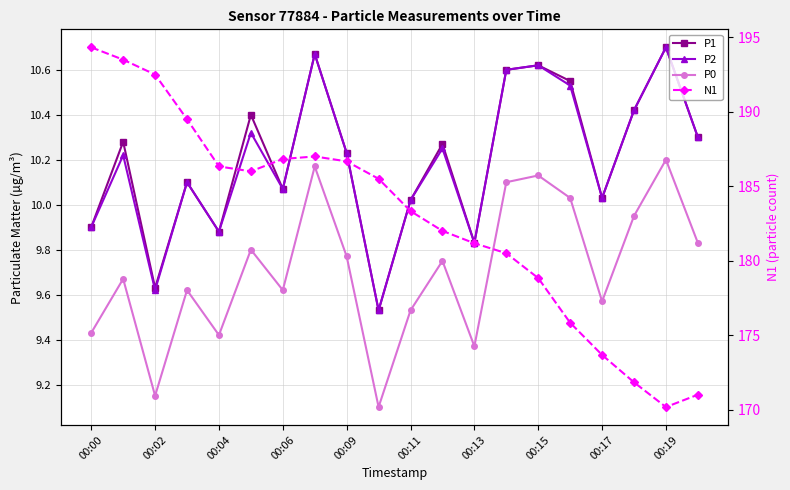

Reading left to right, transcribe all the data shown in this chart.

P1: 9.9	10.3	9.6	10.1	9.9	10.4	10.1	10.7	10.2	9.5	10.0	10.3	9.8	10.6	10.6	10.6	10.0	10.4	10.7	10.3
P2: 9.9	10.2	9.6	10.1	9.9	10.3	10.1	10.7	10.2	9.5	10.0	10.2	9.8	10.6	10.6	10.5	10.0	10.4	10.7	10.3
P0: 9.4	9.7	9.2	9.6	9.4	9.8	9.6	10.2	9.8	9.1	9.5	9.8	9.4	10.1	10.1	10.0	9.6	9.9	10.2	9.8
N1: 194.3	193.5	192.5	189.5	186.3	186.0	186.8	187.0	186.7	185.5	183.3	182.0	181.2	180.5	178.8	175.8	173.7	171.8	170.2	171.0